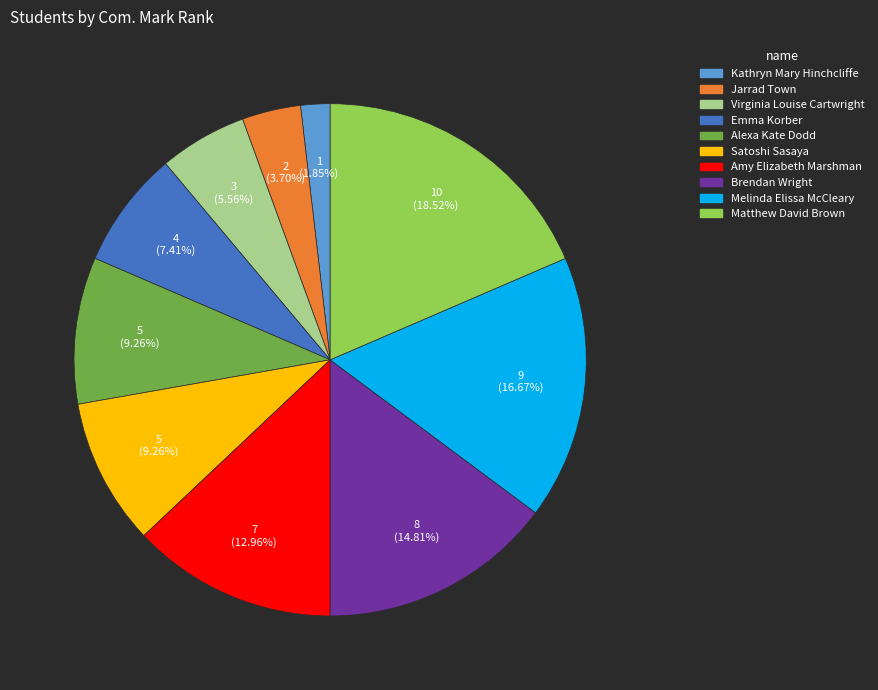

What is the largest slice in the pie chart?

Matthew David Brown